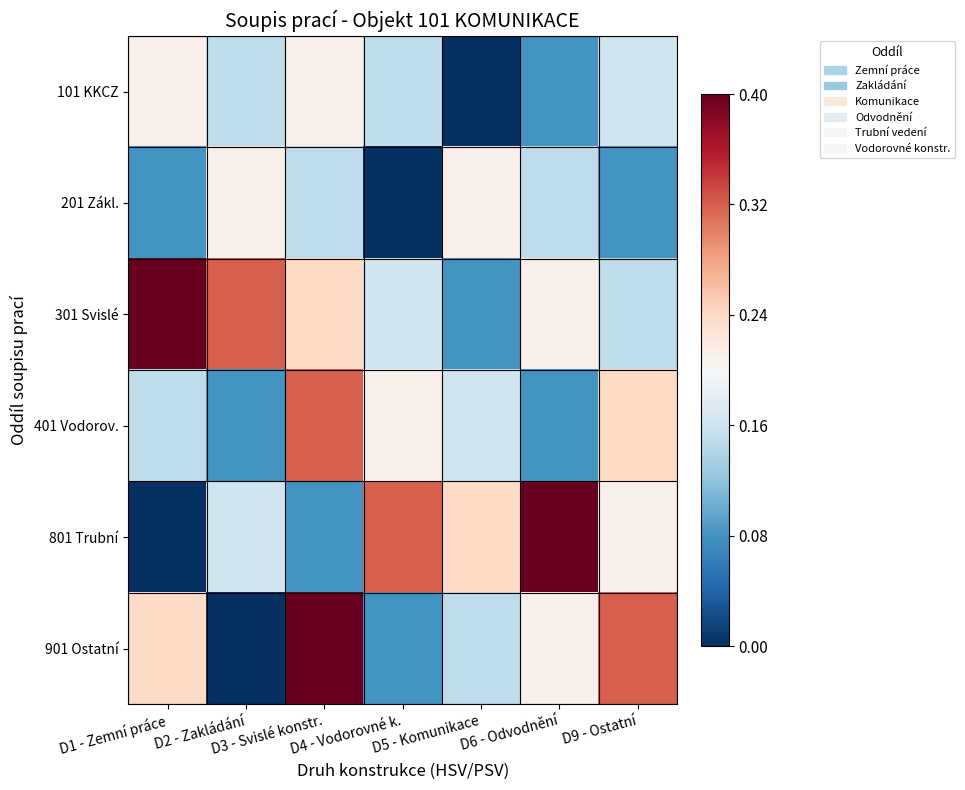

List the series in order of their peak value, highest first.

301 Svislé, 801 Trubní, 901 Ostatní, 401 Vodorov., 101 KKCZ, 201 Zákl.